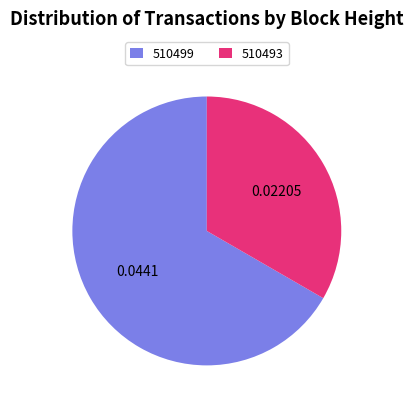

Is it true that 510499 is 76% of the pie?

False